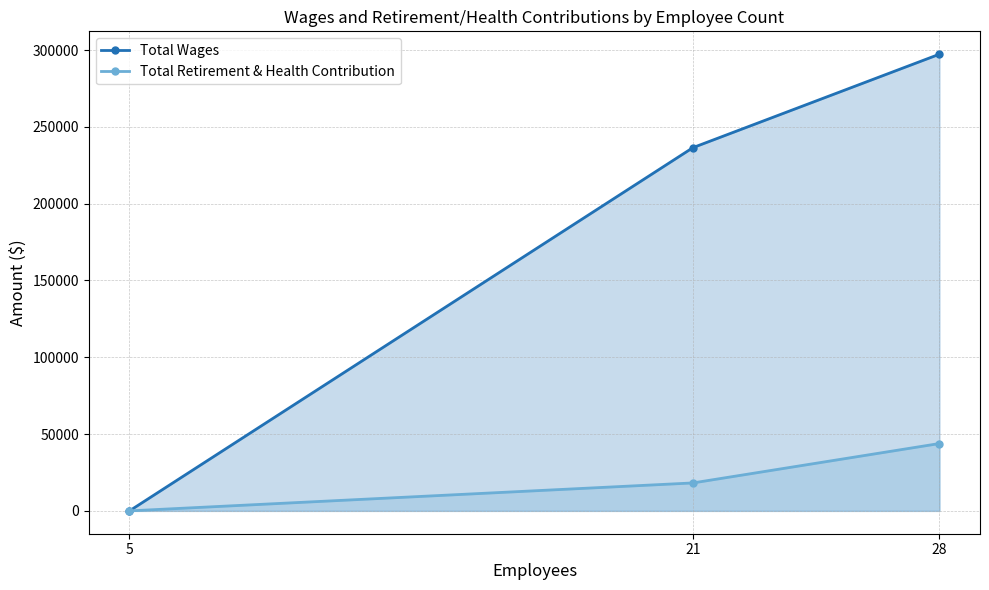

How many positive values does the Total Wages series have?

2